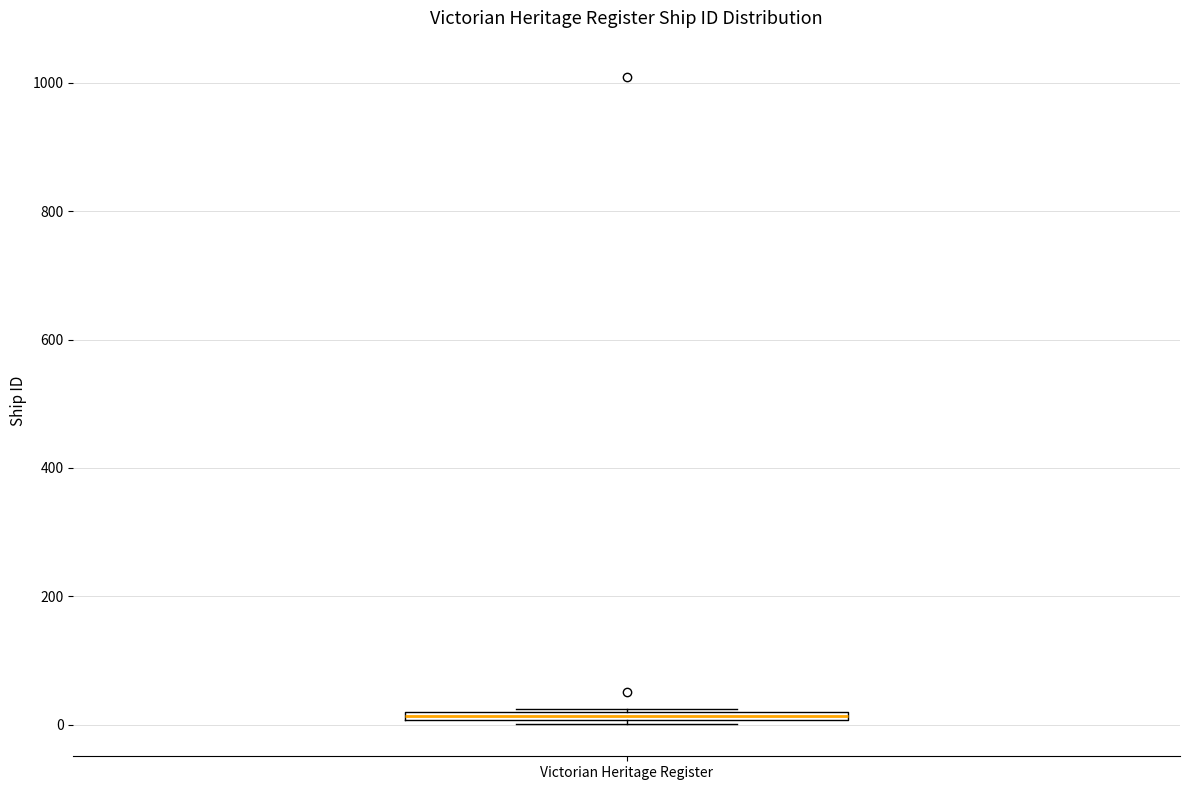

Where is the upper edge of the box for Victorian Heritage Register on the y-axis? The values are not printed on the chart, so give them approximately, as read against the axis.

20